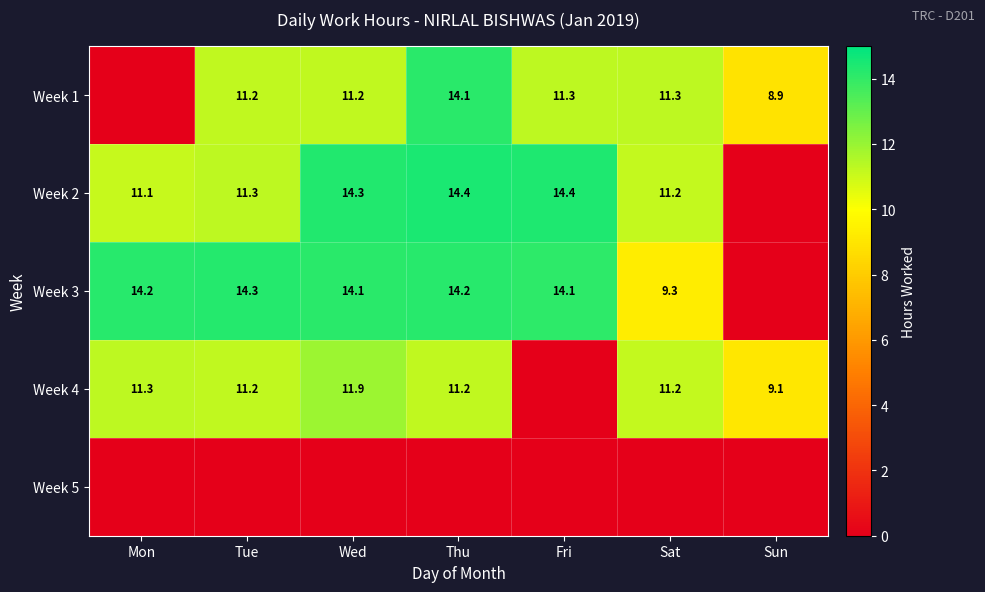

The value of Week 3 at Fri is 21.8. True or false?

False